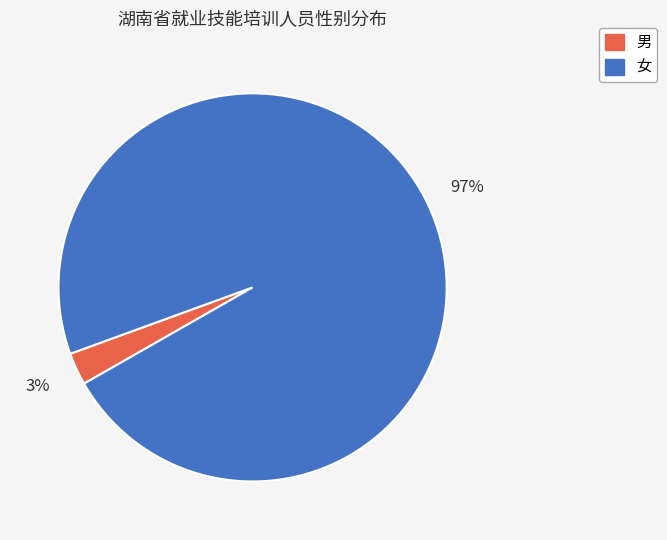

Is the sum of 男 and 女 greater than half?

Yes